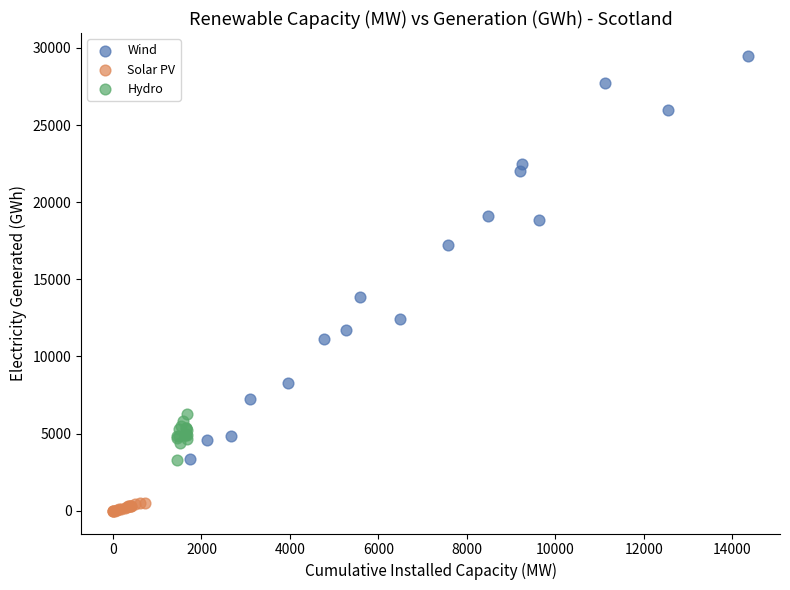

Which series has the largest Y range (max minus min)?

Wind